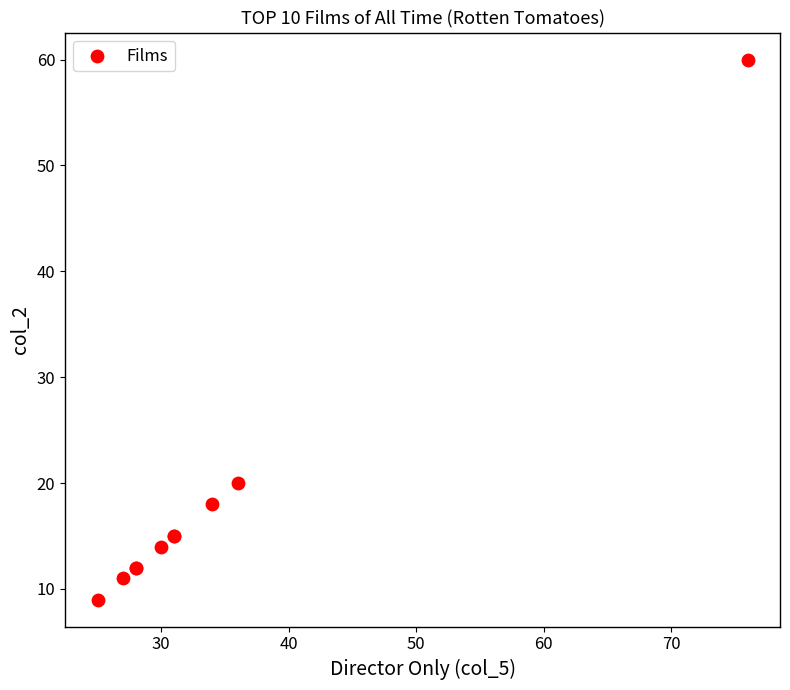

What Y value in the scatter plot is closest to 34?

20